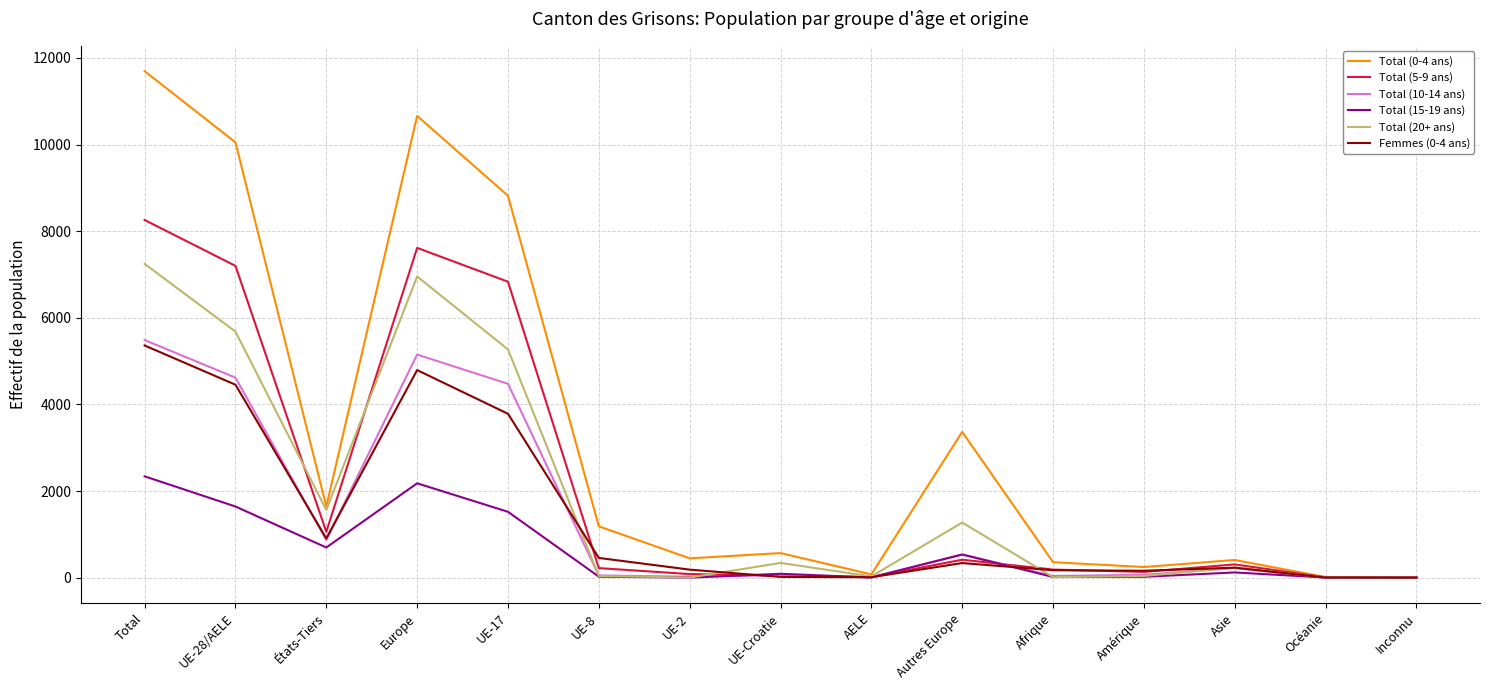

At which label does Total (20+ ans) reach its peak?

Total